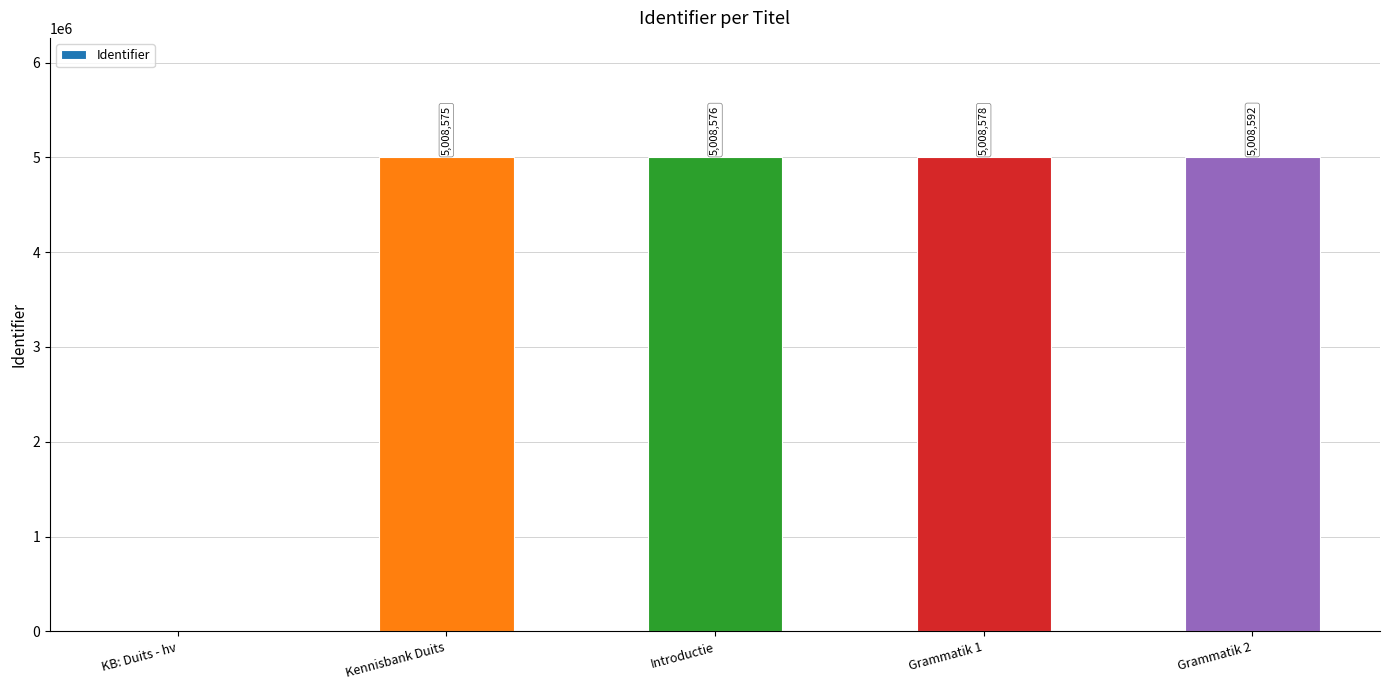

Reading left to right, what are all the values shown in this chart?

KB: Duits - hv=0	Kennisbank Duits=5008575	Introductie=5008576	Grammatik 1=5008578	Grammatik 2=5008592